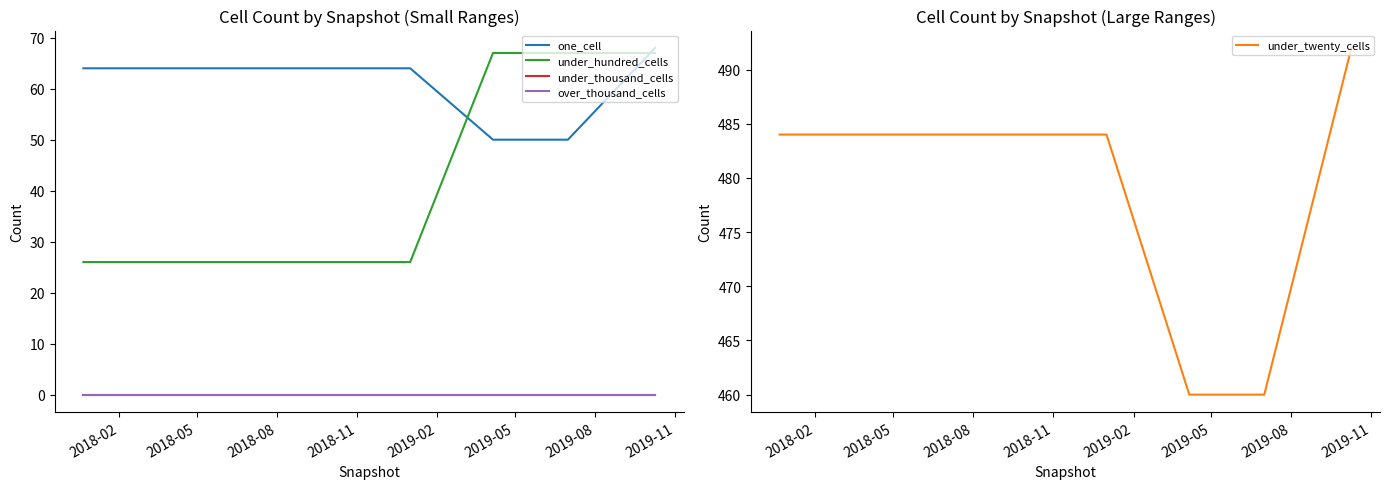

List the labels in order of under_hundred_cells value, largest first.

2019-05, 2019-08, 2019-11, 2018-02, 2018-05, 2018-08, 2018-11, 2019-02